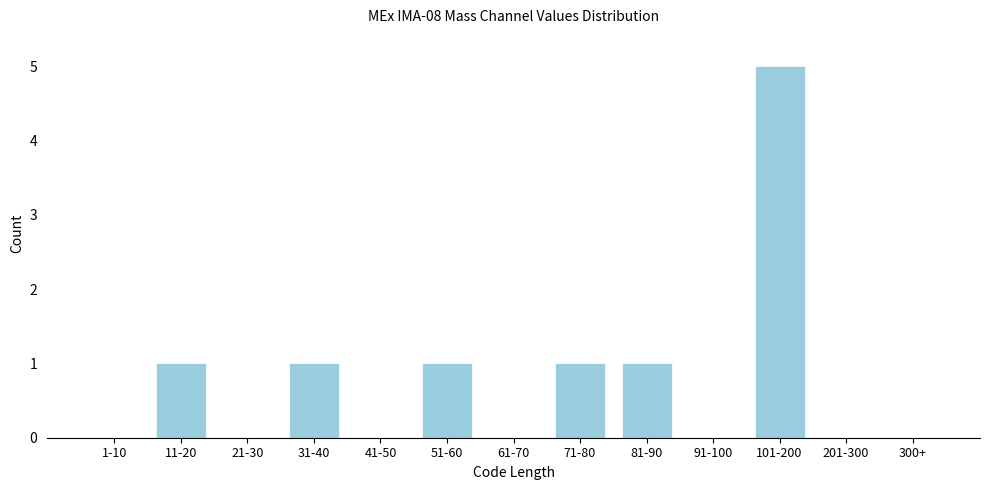

Reading left to right, what are all the values shown in this chart?

1-10=0	11-20=1	21-30=0	31-40=1	41-50=0	51-60=1	61-70=0	71-80=1	81-90=1	91-100=0	101-200=5	201-300=0	300+=0